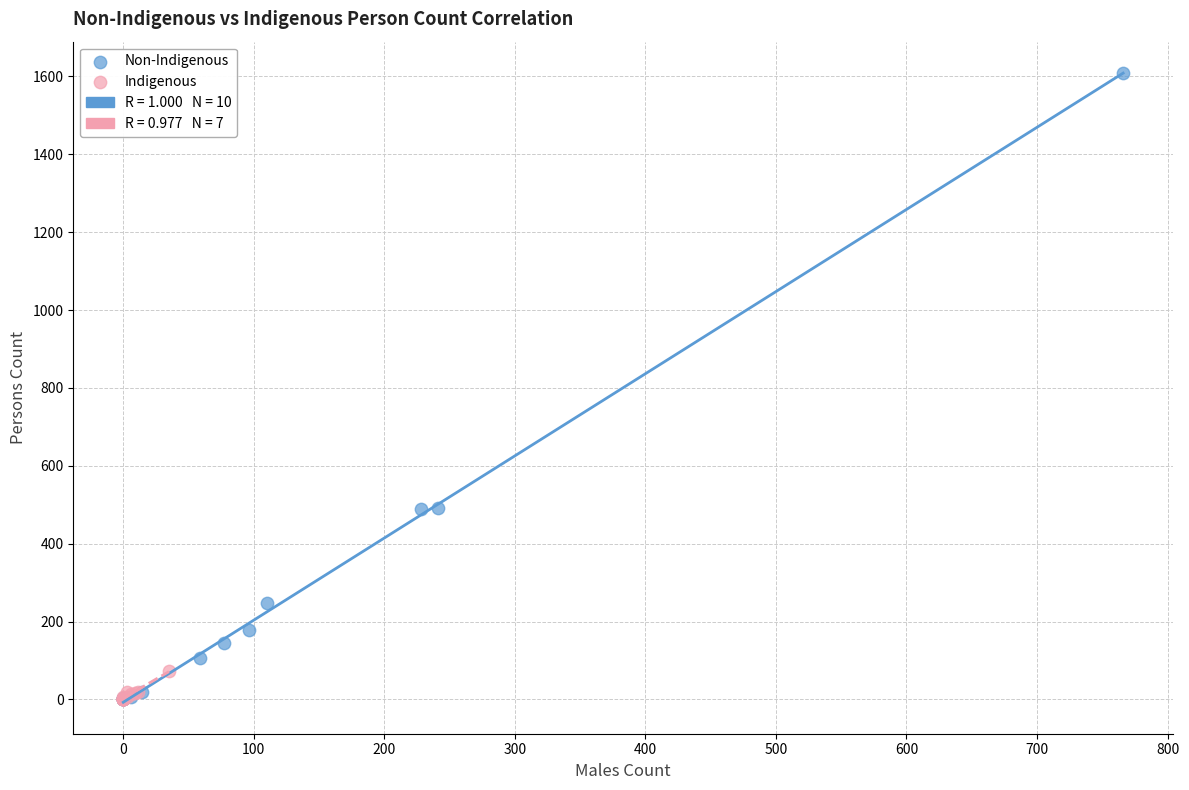

Which series reaches the maximum Y coordinate?

Non-Indigenous